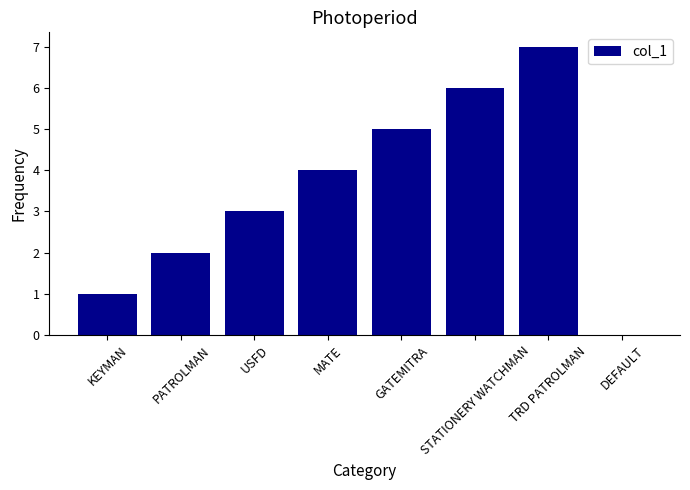

Are the bars horizontal?

No